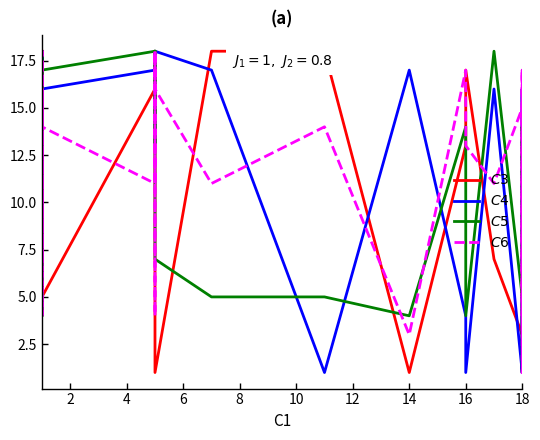

How many data points in $C4$ are less than 16?

15